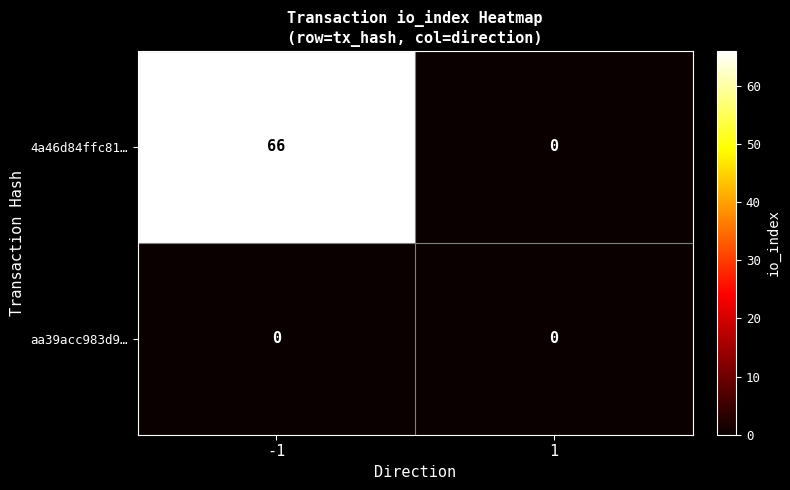

Rank the categories by 4a46d84ffc81… value from highest to lowest.

-1, 1